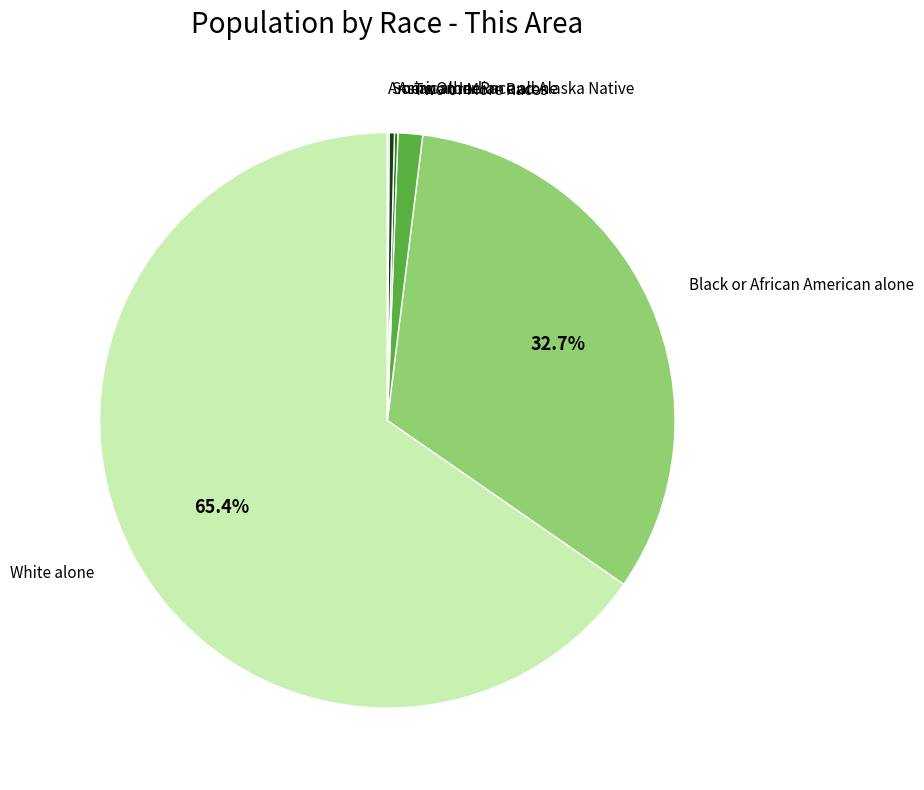

Do Some Other Race alone and Two or More Races together represent more than half of the pie?

No